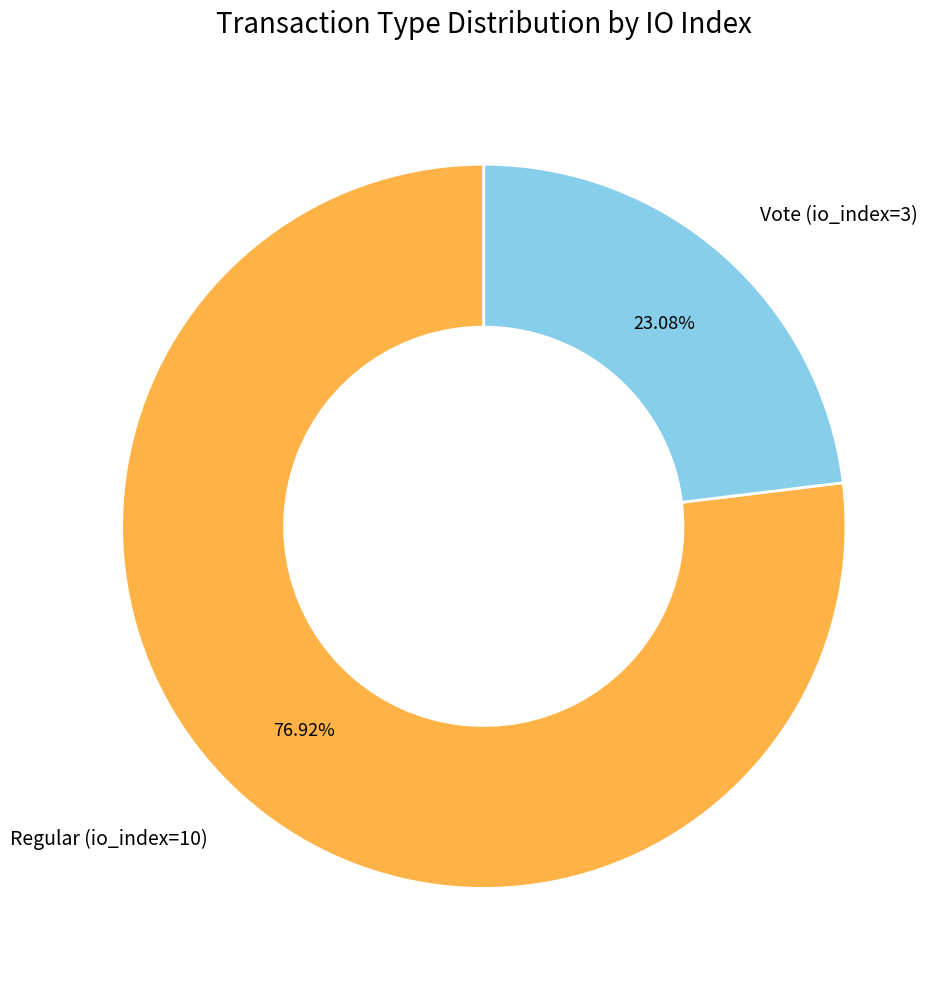

What is the ratio of the value at Vote (io_index=3) to the value at Regular (io_index=10)?

0.3